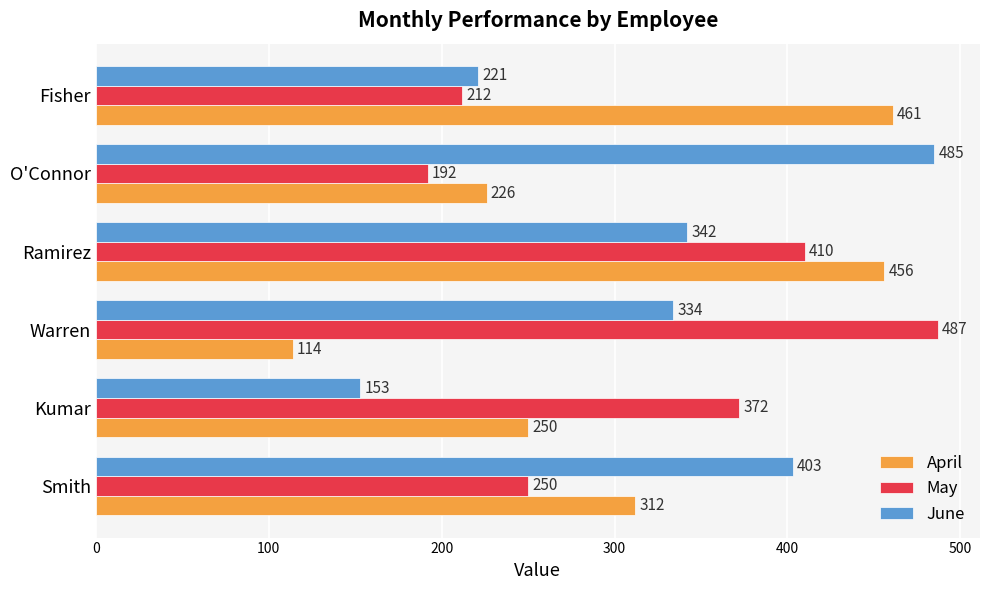

What is the difference between the maximum and minimum values in the May series?

295